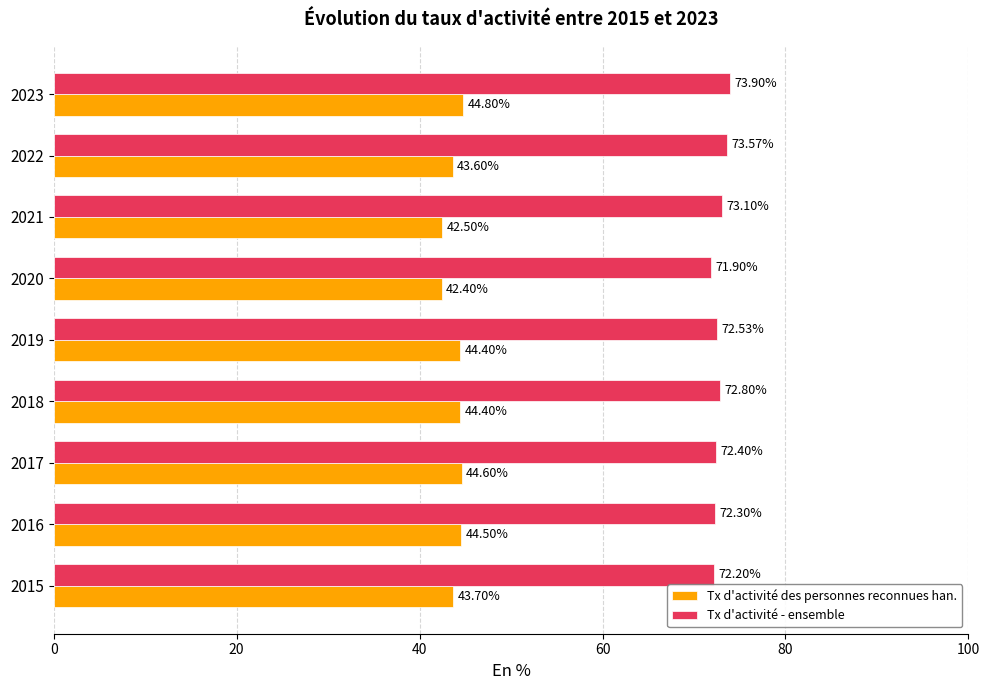

Which series changed the most between 2018 and 2022?

Tx d'activité des personnes reconnues han.